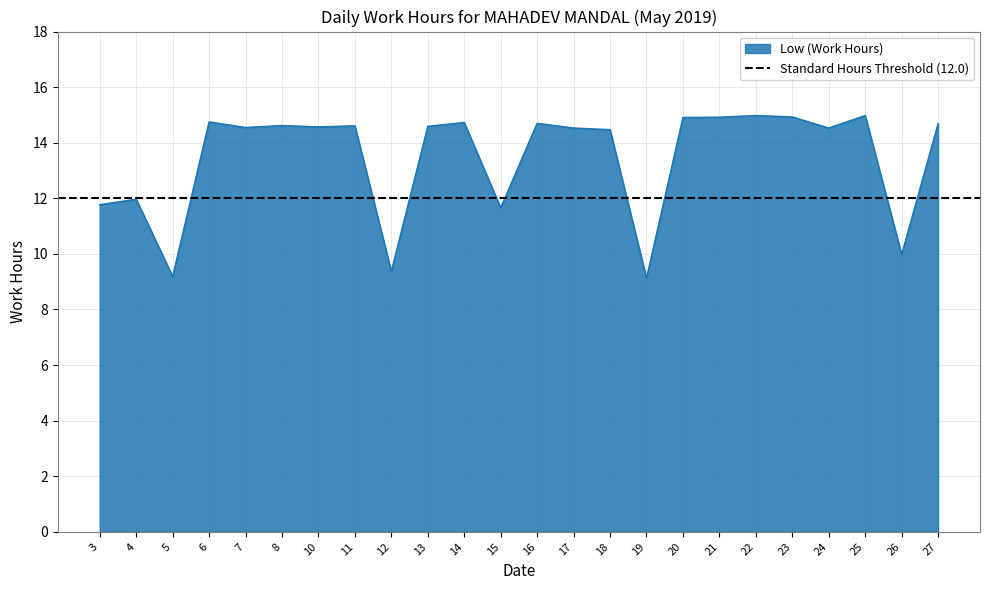

Between 16 and 4, which is larger?

16